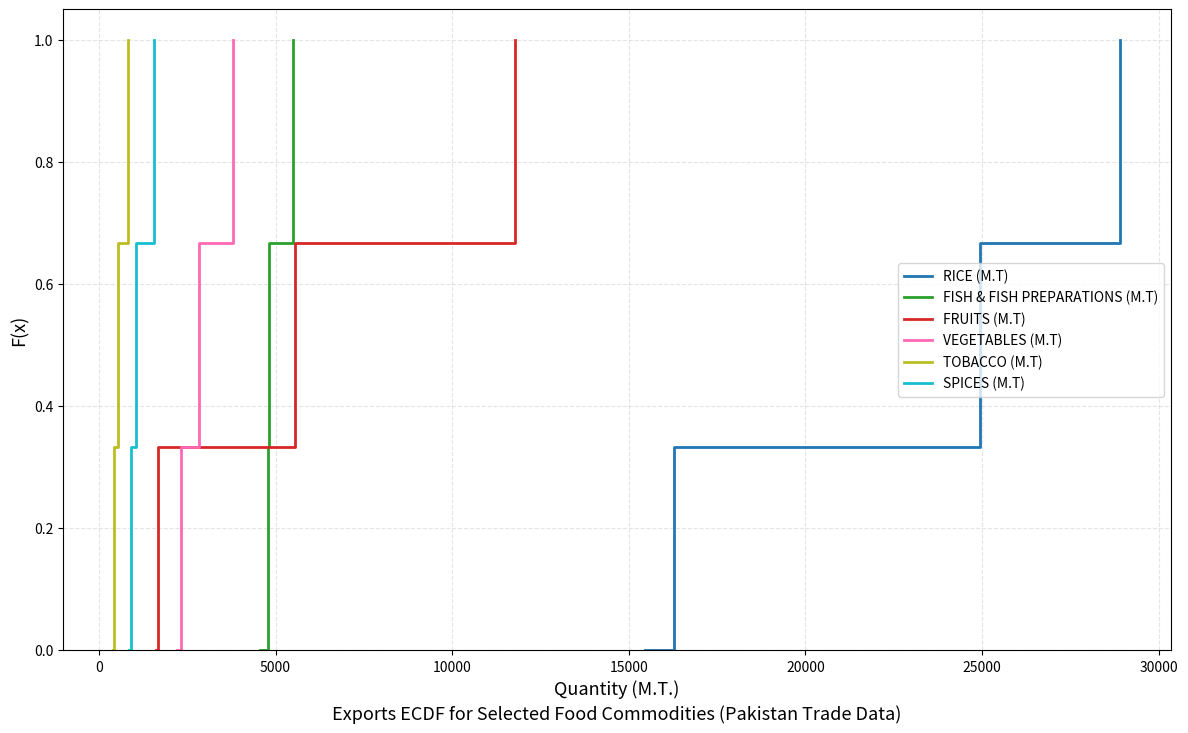

True or false: VEGETABLES (M.T) has more than 1 interior local peaks.

False